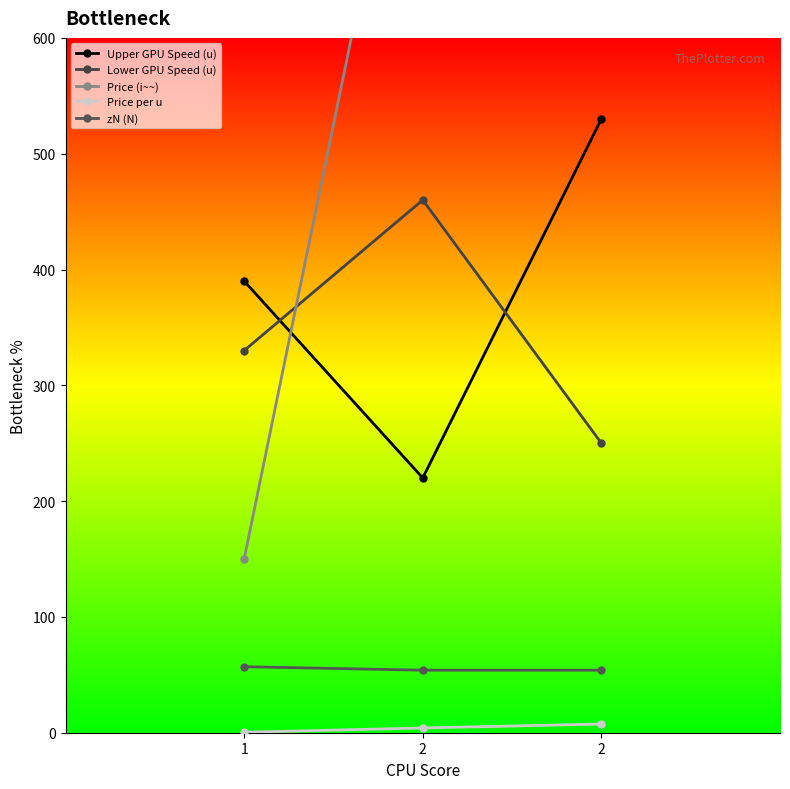

The value of Upper GPU Speed (u) at 1 is 693.2. True or false?

False